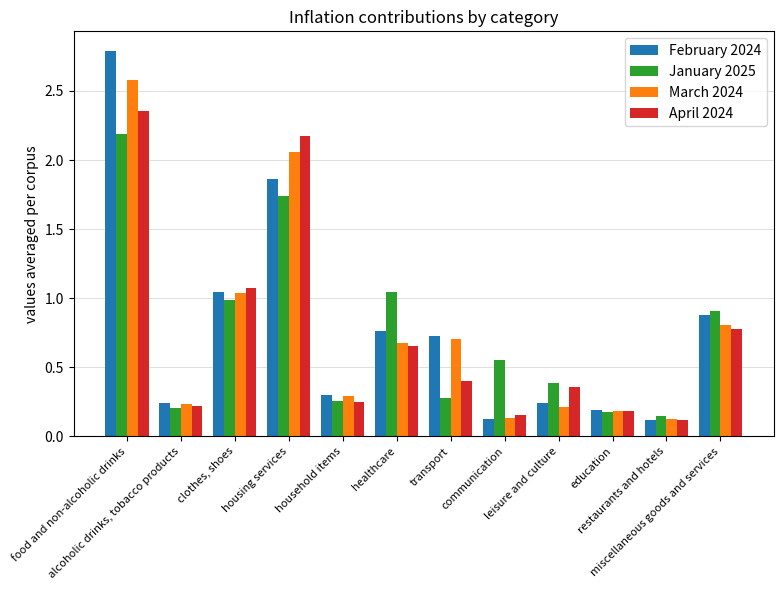

What is the sum of all March 2024 values?

9.1